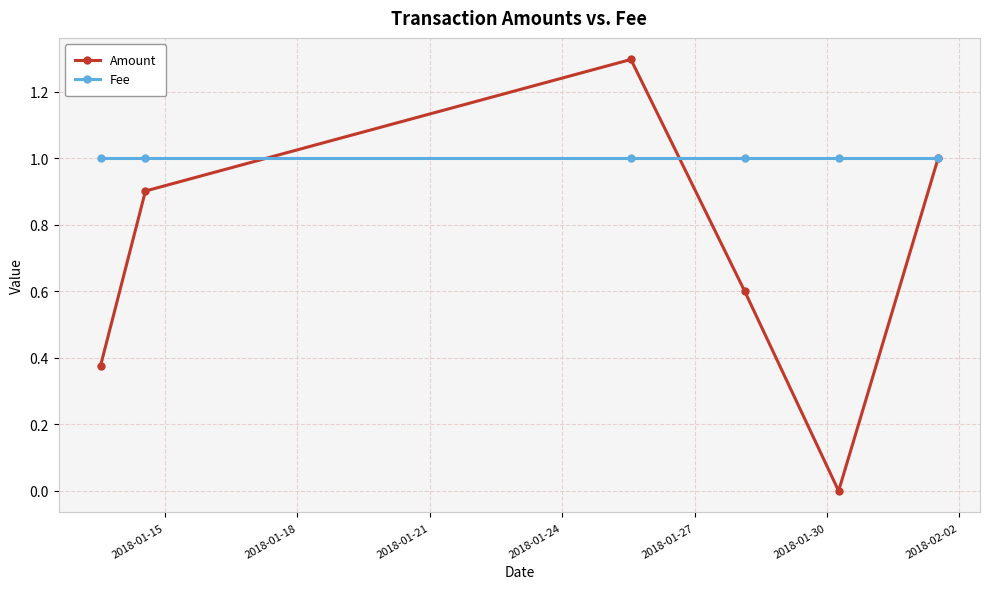

Which series has the largest range (max minus min)?

Amount